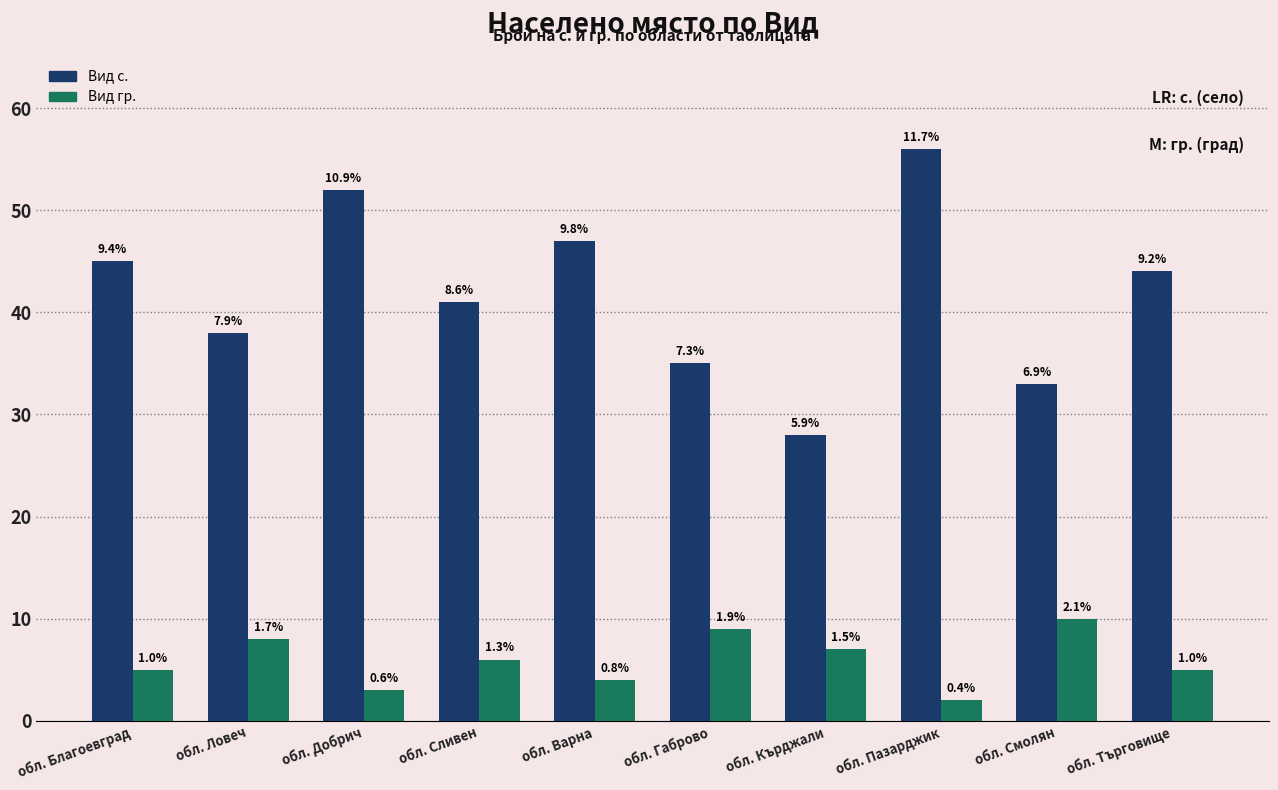

What are all the series names shown in the legend?

Вид с., Вид гр.